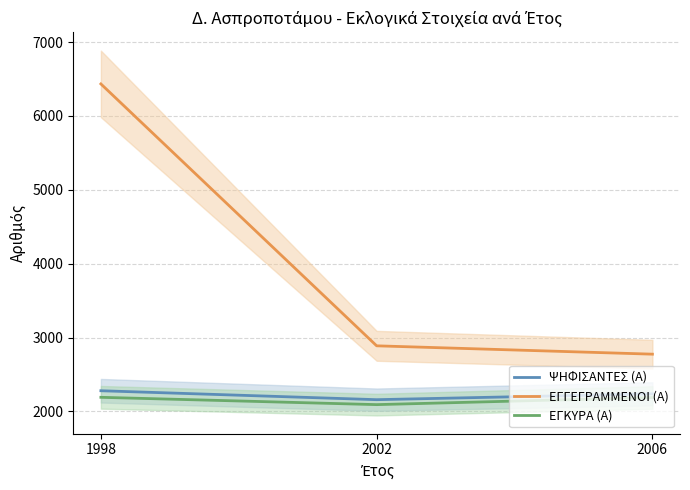

The ΕΓΓΕΓΡΑΜΜΕΝΟΙ (Α) series shows 1275 at 2006. True or false?

False